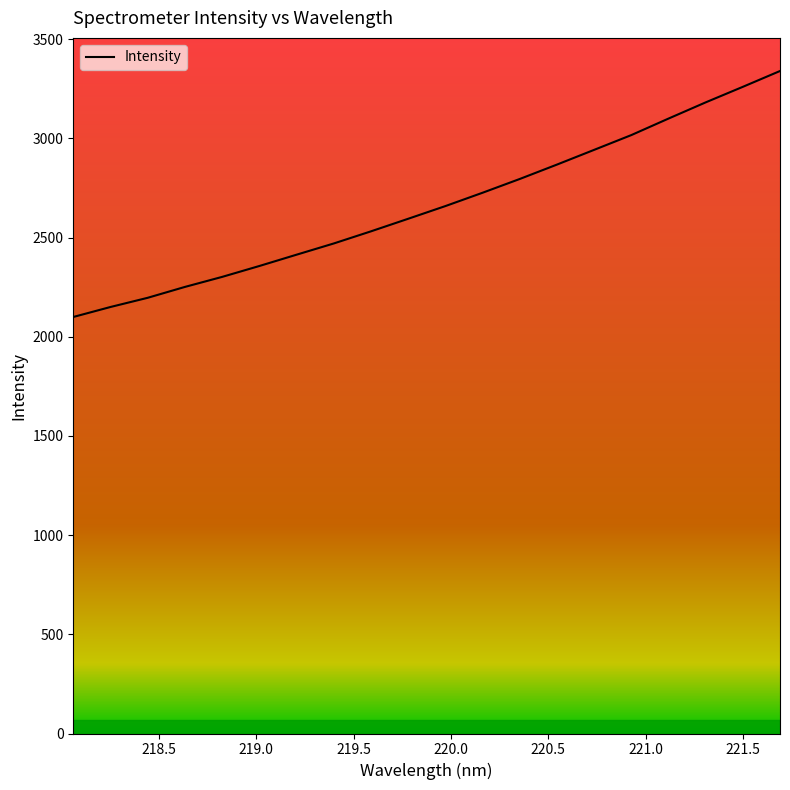

What is the minimum value shown in the chart?

2099.8